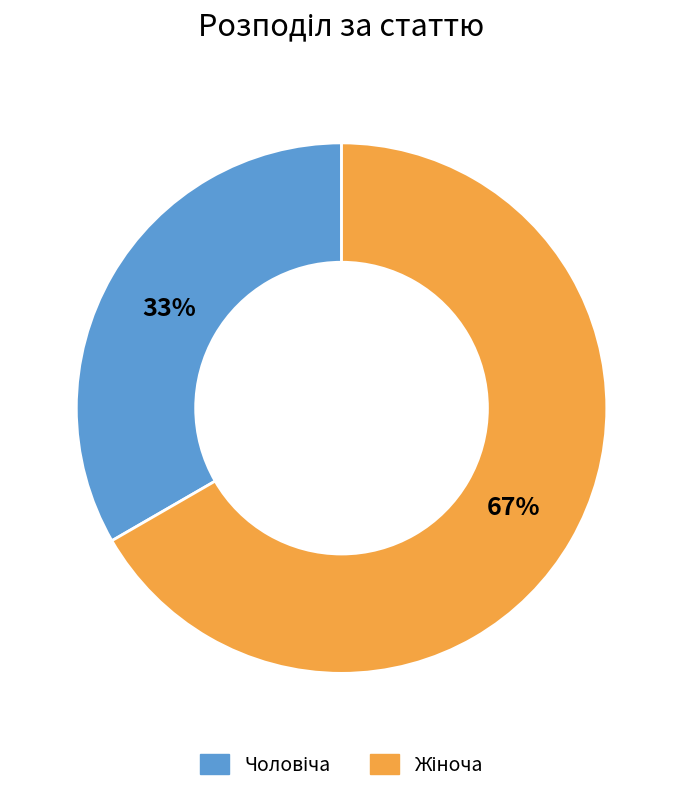

Does any single category account for the majority?

Yes